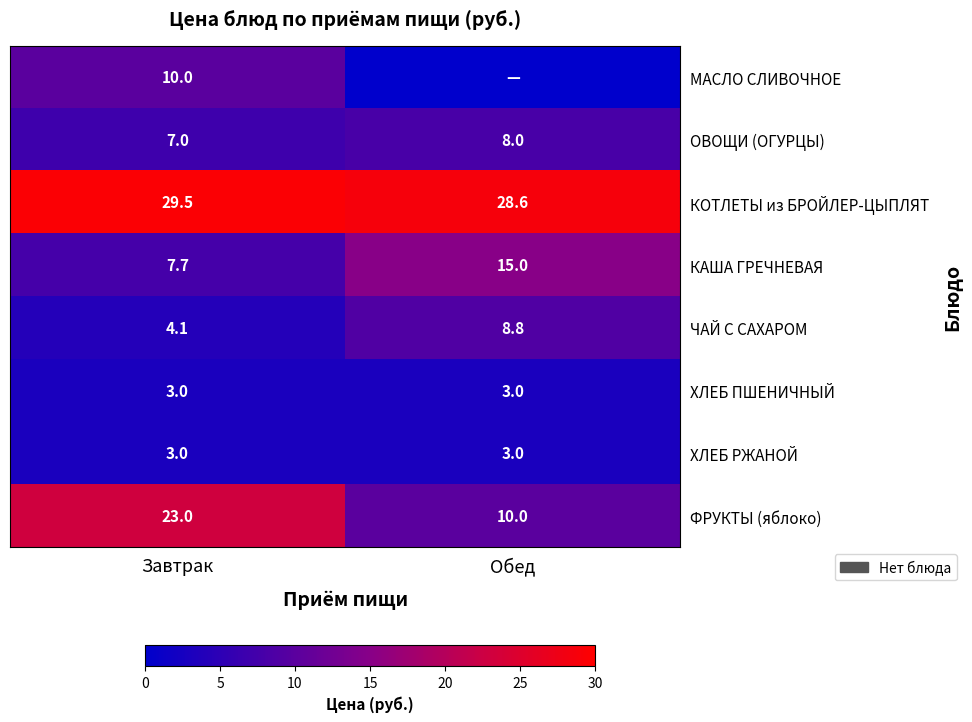

What is the total value across all series at Обед?

76.4